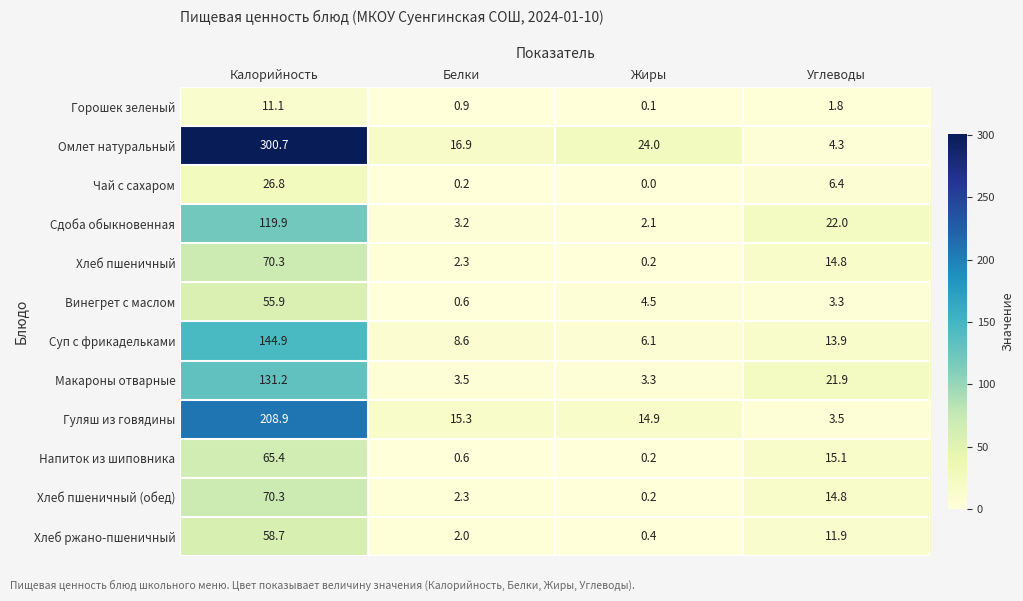

What is the total value across all series at Жиры?

56.0